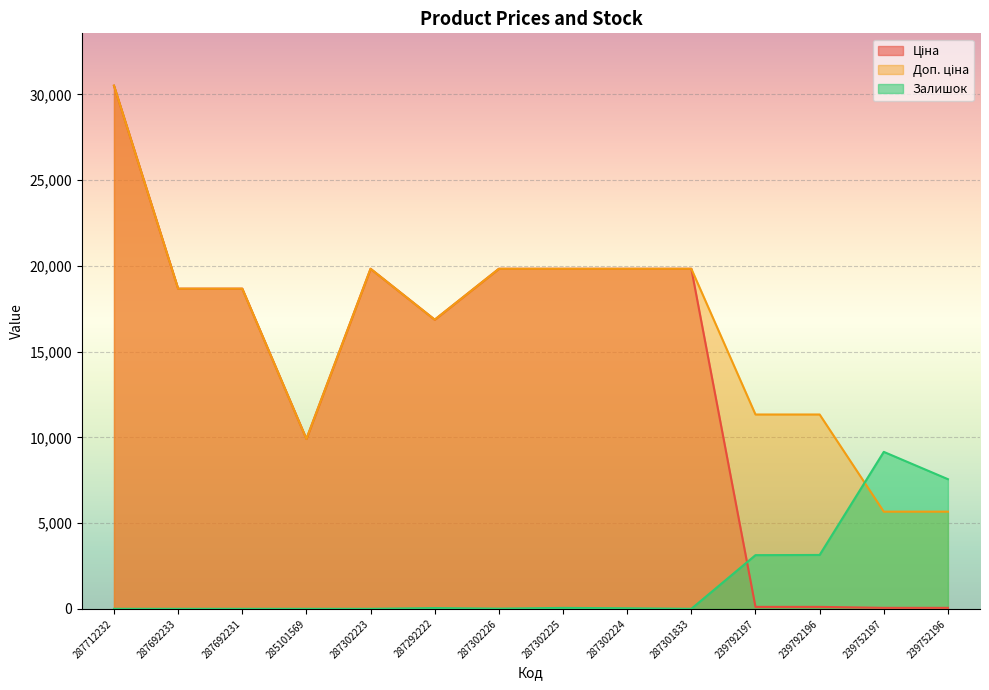

What is the label of the 6th point from the right?

287302224